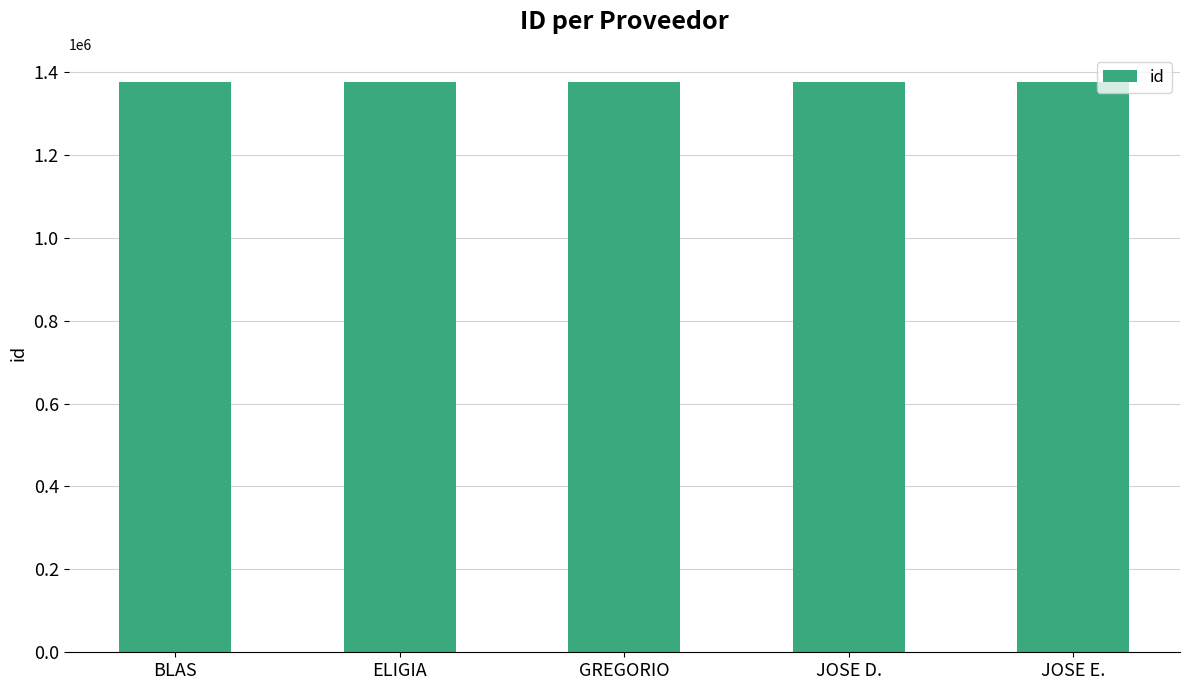

Does the chart contain stacked bars?

No